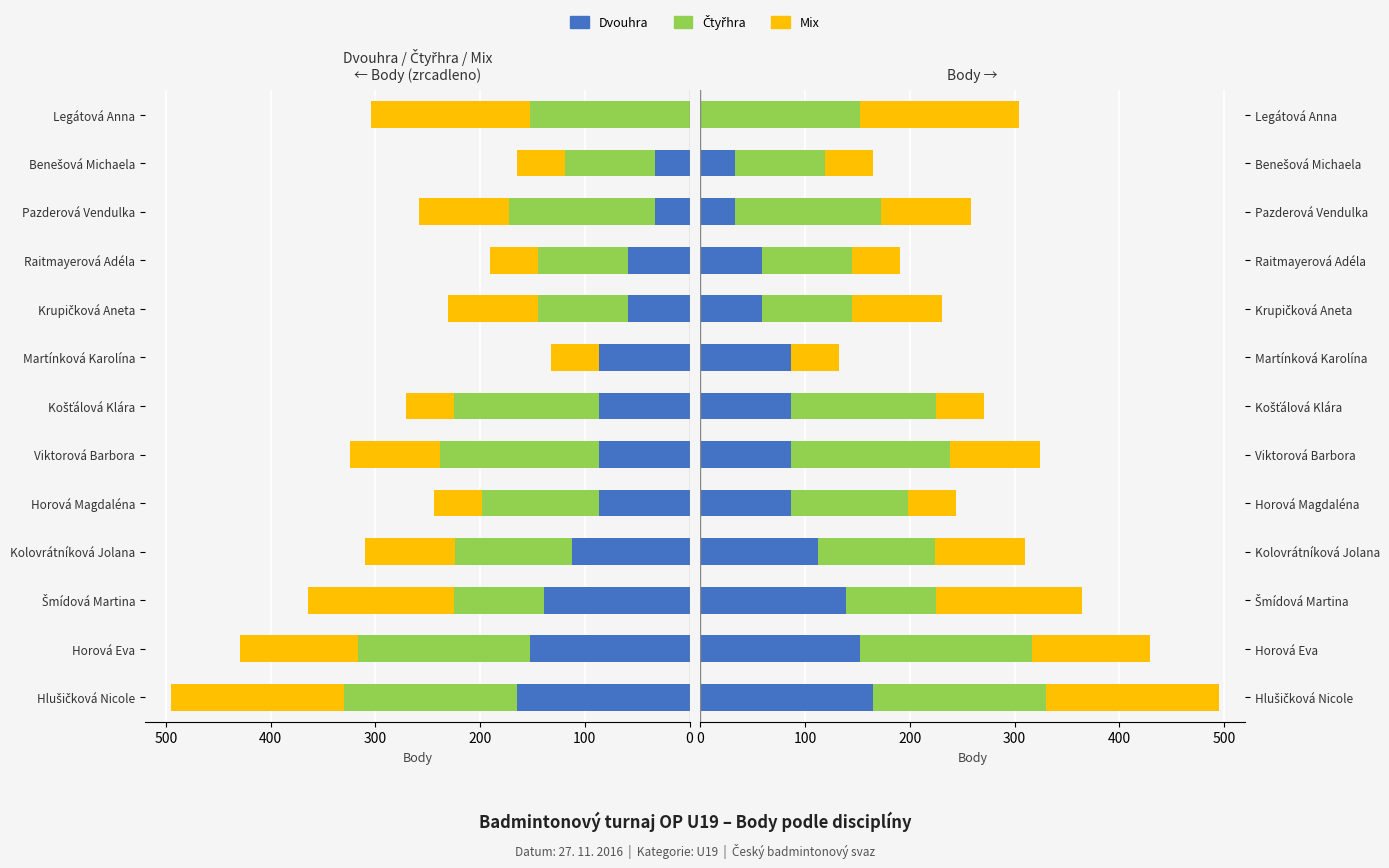

What is the difference between the highest and lowest values at Krupičková Aneta?

27